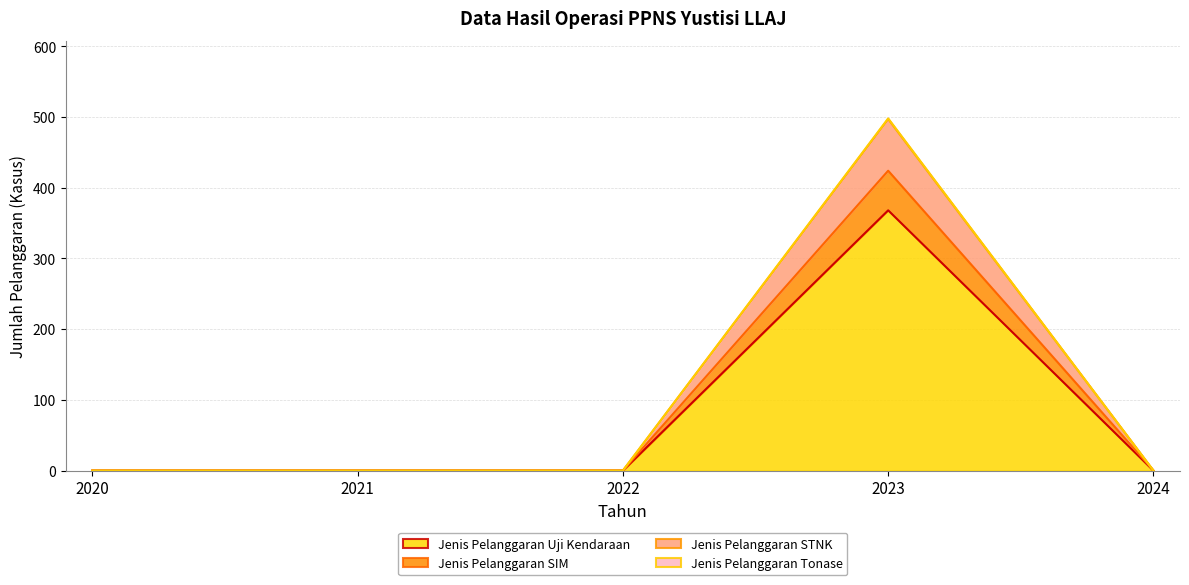

How many data points does each series have?

5